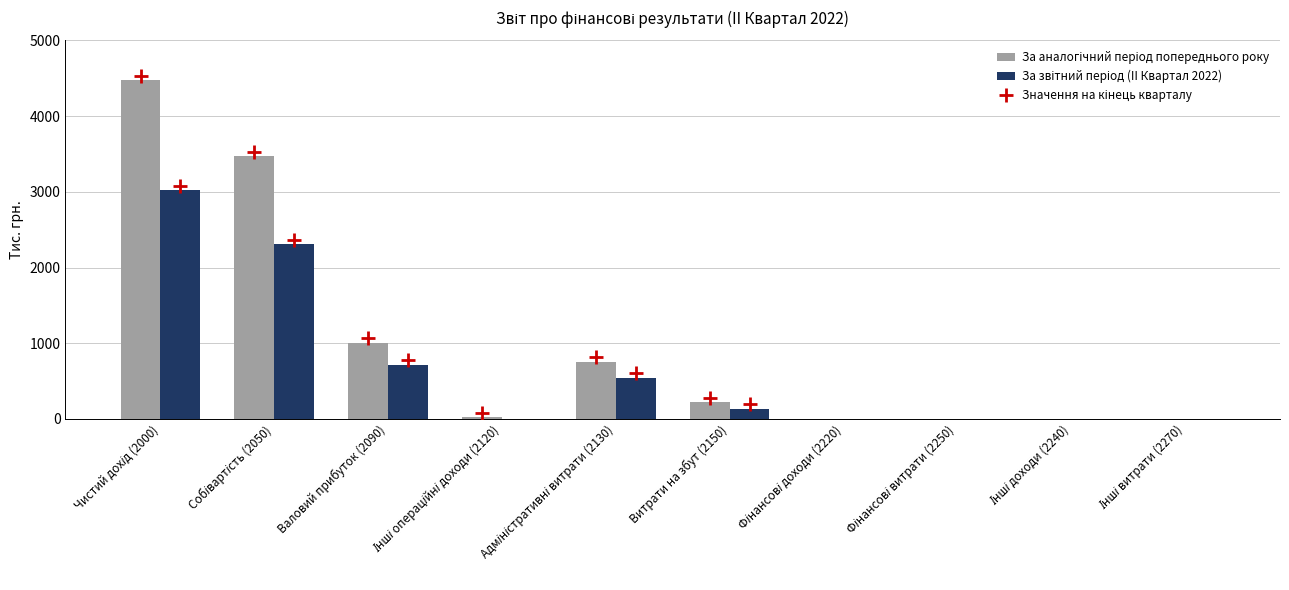

At which category does the chart reach its minimum across all series?

Фінансові доходи (2220)